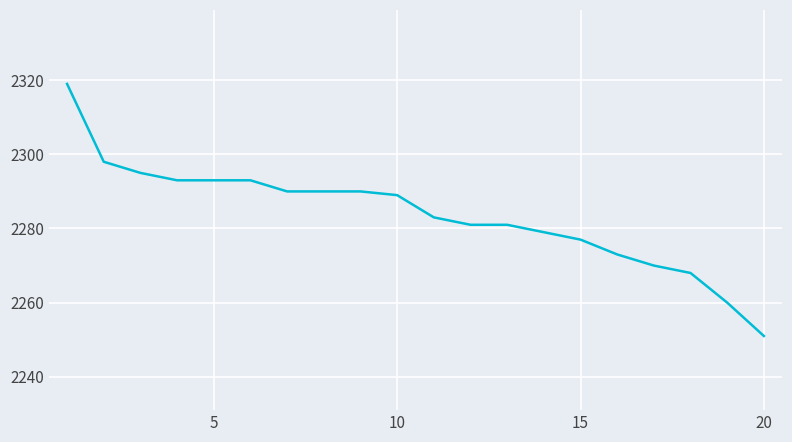

What is the difference between the maximum and minimum values?

68